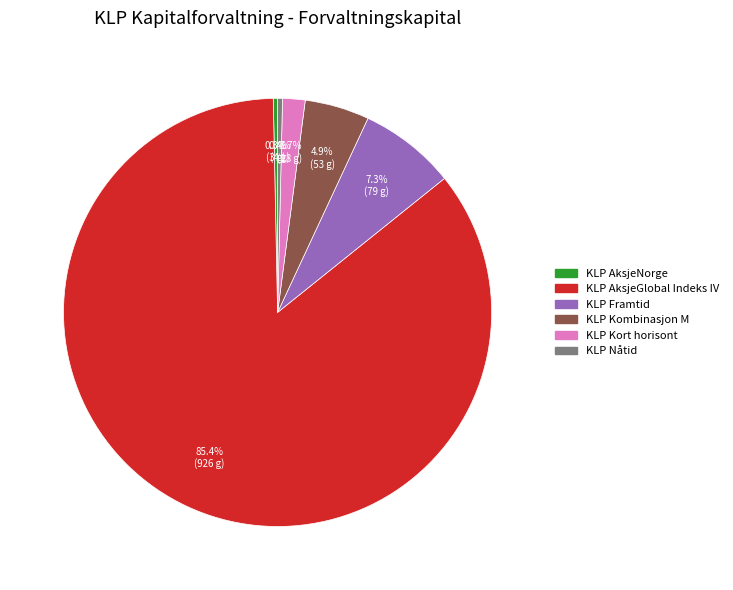

Is it true that KLP AksjeGlobal Indeks IV is 77% of the pie?

False